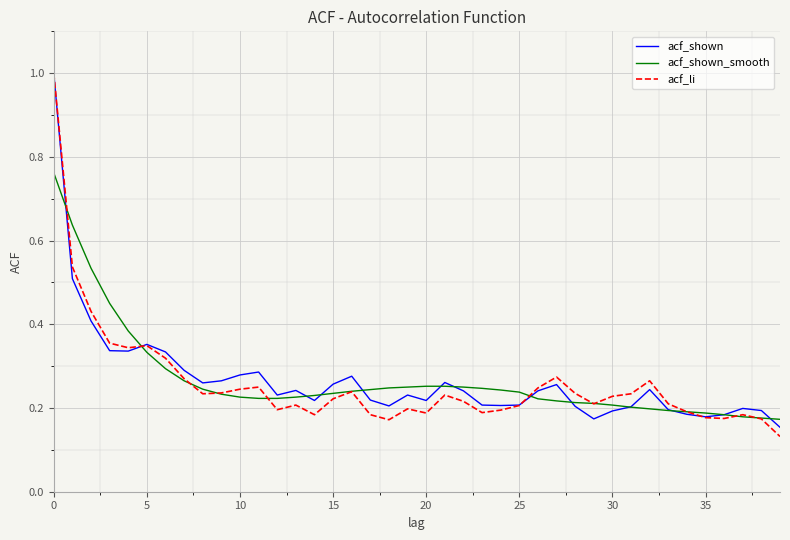

What is the greatest value displayed?

1.0